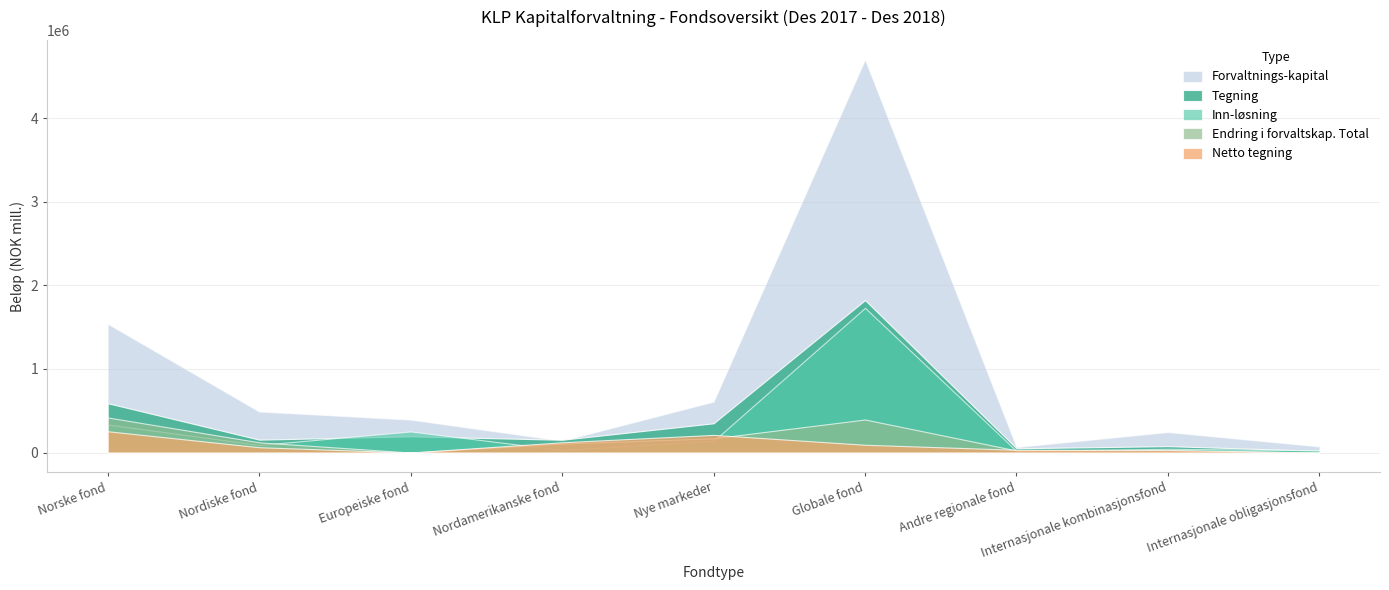

Reading left to right, transcribe all the data shown in this chart.

Tegning: Norske fond=590670	Nordiske fond=154026	Europeiske fond=193978	Nordamerikanske fond=152744	Nye markeder=350058	Globale fond=1824994	Andre regionale fond=50815	Internasjonale kombinasjonsfond=76300	Internasjonale obligasjonsfond=20537
Inn-løsning: Norske fond=335999	Nordiske fond=90710	Europeiske fond=252249	Nordamerikanske fond=30023	Nye markeder=139006	Globale fond=1732316	Andre regionale fond=18158	Internasjonale kombinasjonsfond=44845	Internasjonale obligasjonsfond=26742
Netto tegning: Norske fond=254671	Nordiske fond=63316	Europeiske fond=-58242	Nordamerikanske fond=122721	Nye markeder=211052	Globale fond=92678	Andre regionale fond=32657	Internasjonale kombinasjonsfond=31455	Internasjonale obligasjonsfond=-6205
Forvaltnings-kapital: Norske fond=1541261	Nordiske fond=490938	Europeiske fond=393807	Nordamerikanske fond=141259	Nye markeder=609673	Globale fond=4704611	Andre regionale fond=65331	Internasjonale kombinasjonsfond=245141	Internasjonale obligasjonsfond=72392
Endring i forvaltskap. Total: Norske fond=419736	Nordiske fond=121780	Europeiske fond=-40214	Nordamerikanske fond=106822	Nye markeder=170019	Globale fond=395154	Andre regionale fond=24261	Internasjonale kombinasjonsfond=23149	Internasjonale obligasjonsfond=-8161